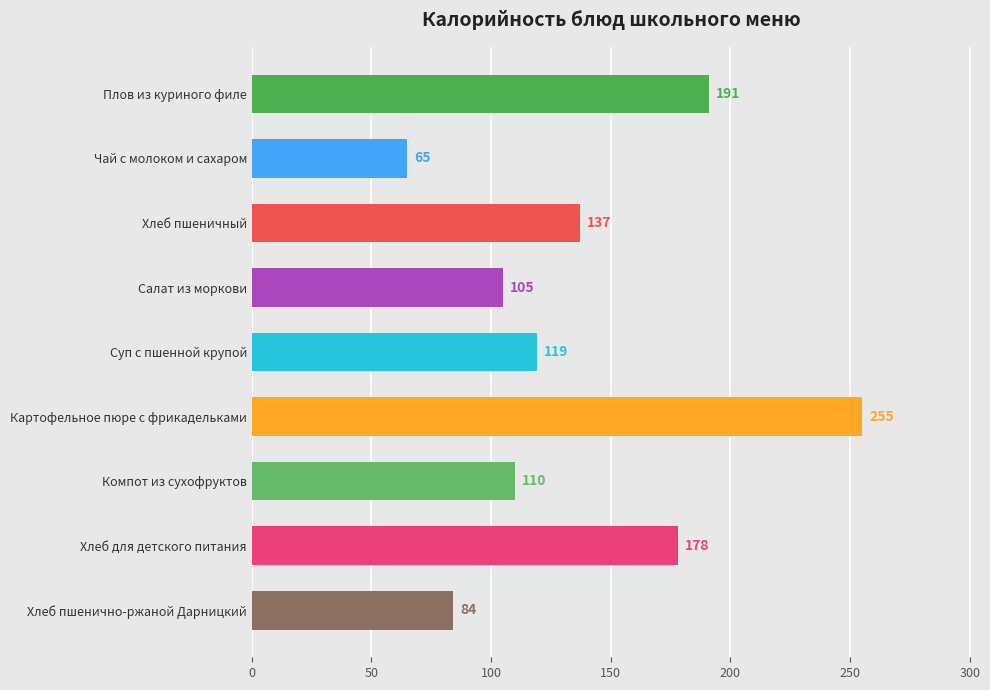

List the labels in order of value, smallest first.

Чай с молоком и сахаром, Хлеб пшенично-ржаной Дарницкий, Салат из моркови, Компот из сухофруктов, Суп с пшенной крупой, Хлеб пшеничный, Хлеб для детского питания, Плов из куриного филе, Картофельное пюре с фрикадельками